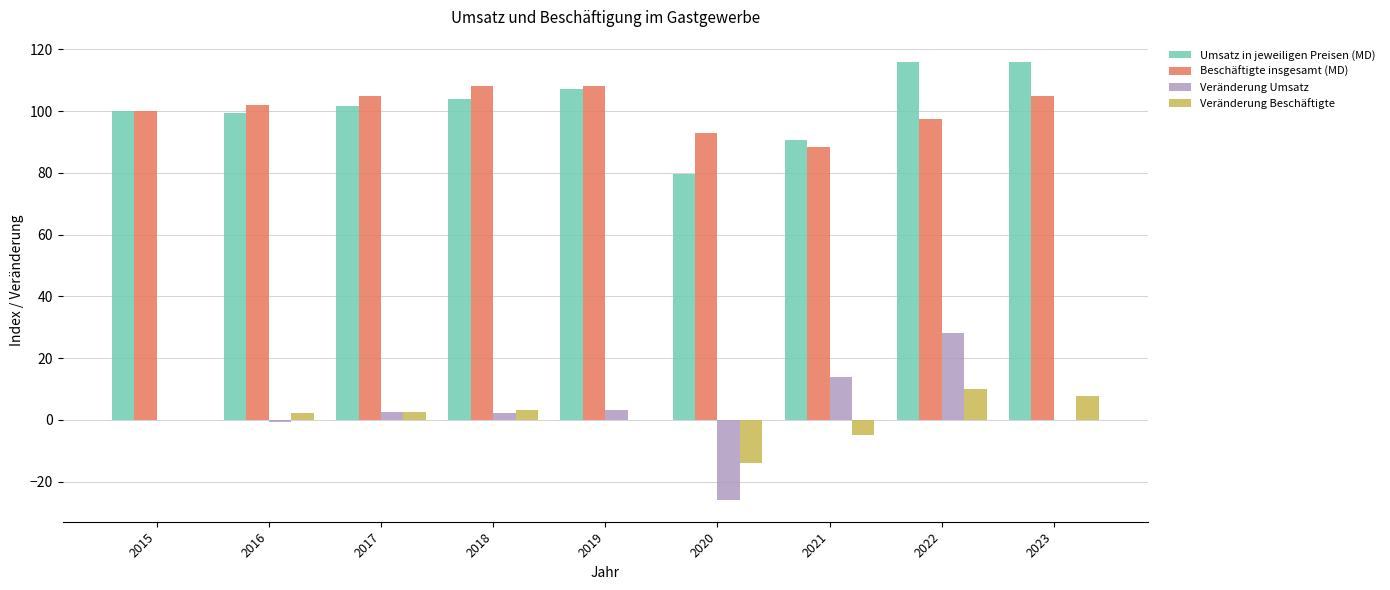

Is the value of Veränderung Umsatz at 2021 greater than the value of Umsatz in jeweiligen Preisen (MD) at 2015?

No